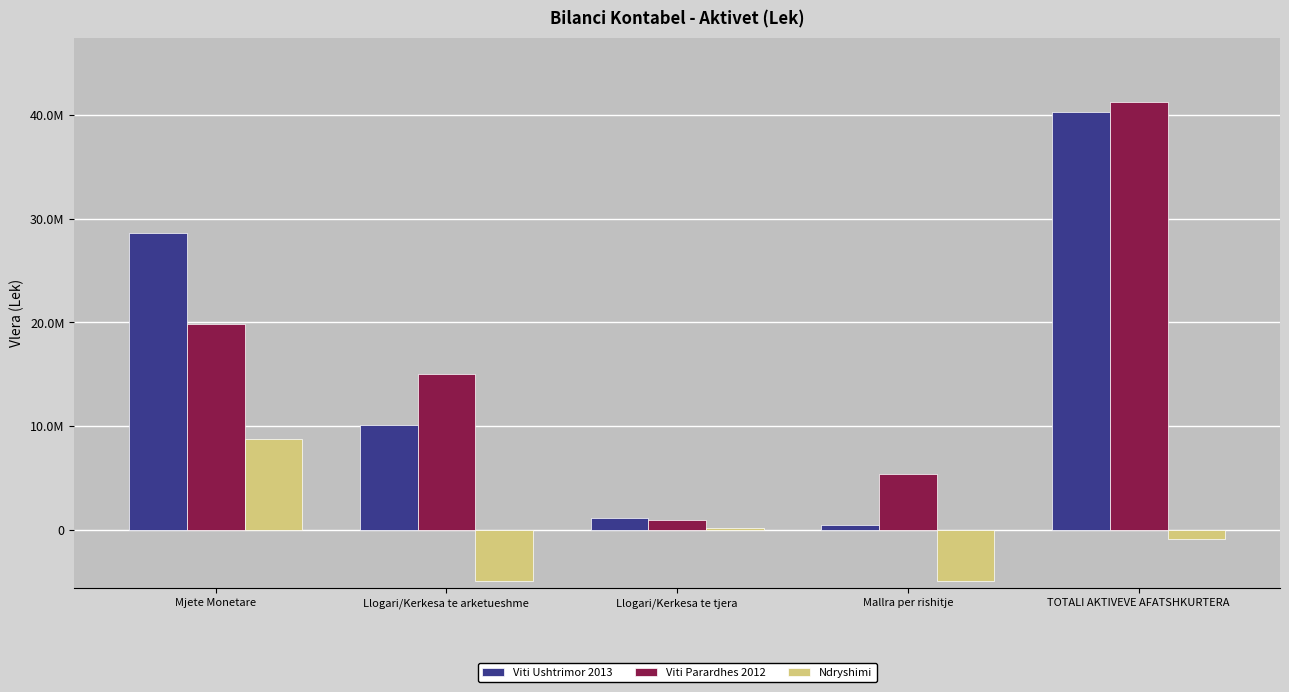

At which label does Viti Ushtrimor 2013 first exceed 10136350?

Mjete Monetare